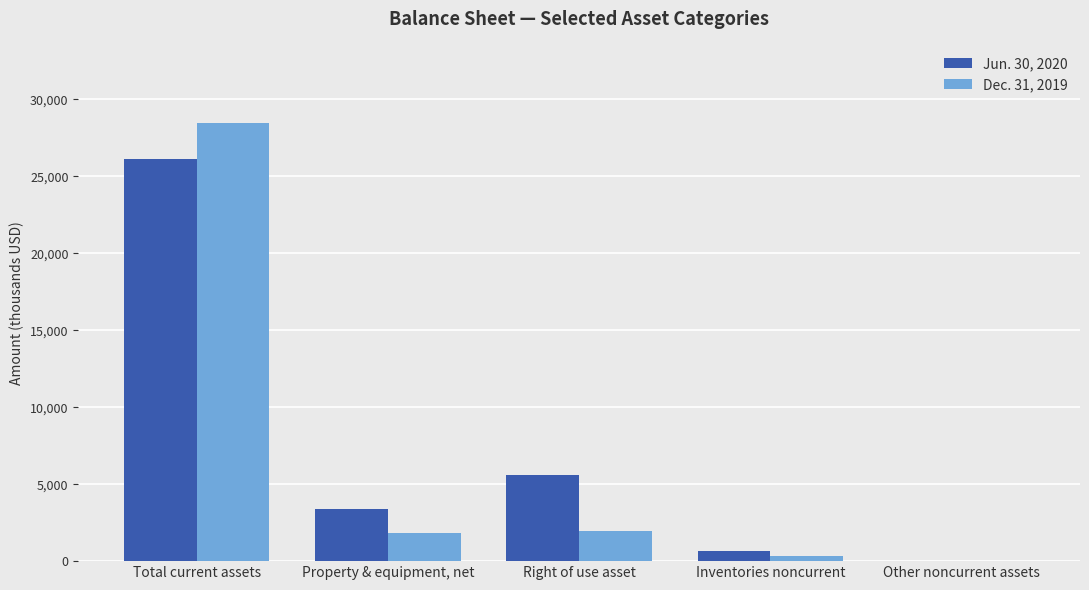

At which label is Jun. 30, 2020 closest to 13059?

Right of use asset